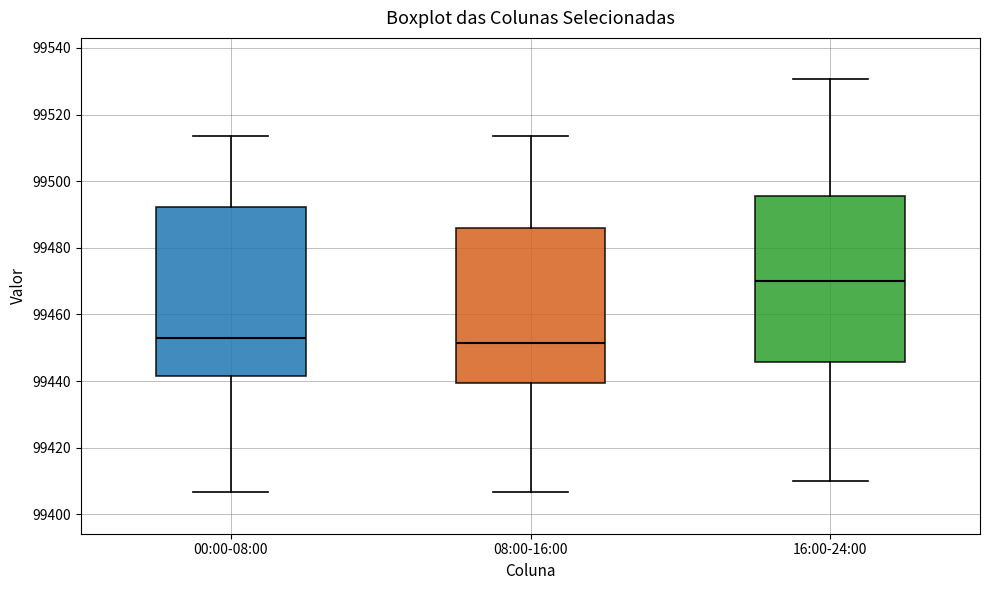

Where does the median line of the box for 16:00-24:00 sit on the y-axis? The values are not printed on the chart, so give them approximately, as read against the axis.

99470